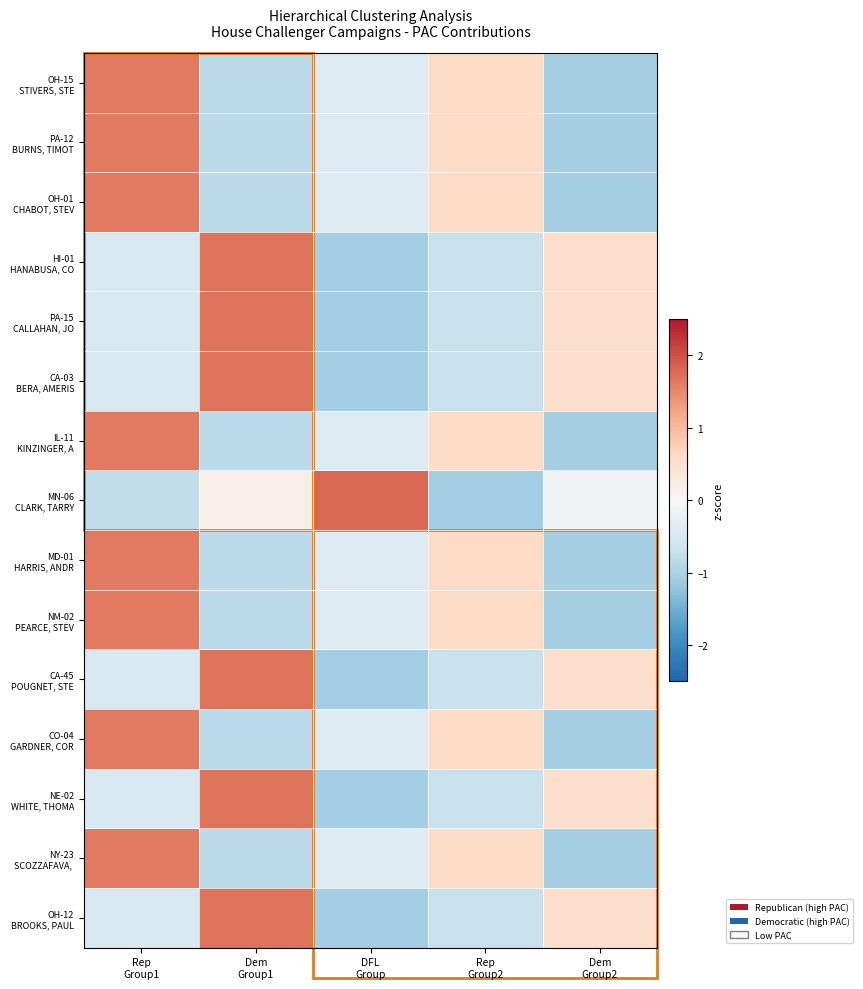

Which has a higher value, DFL
Group or Rep
Group1?

Rep
Group1